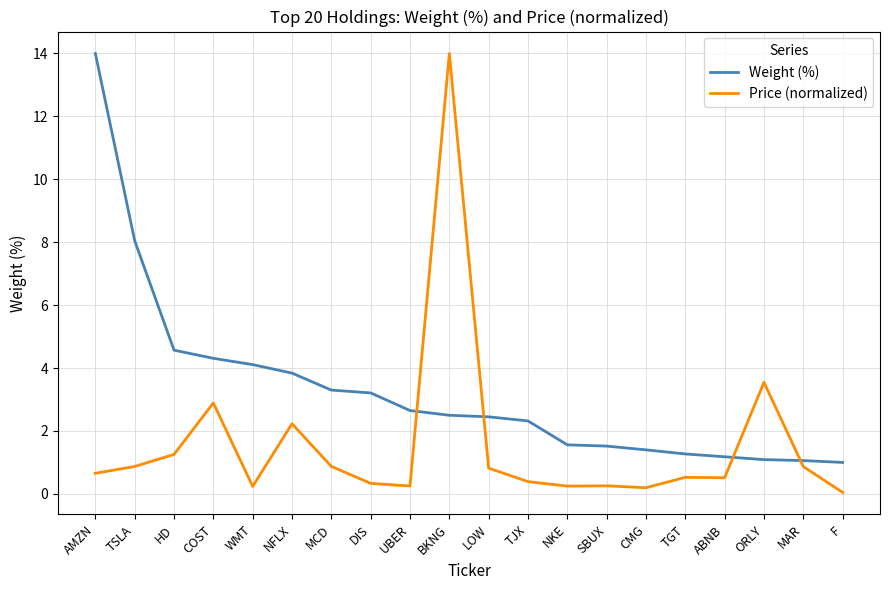

How many series are shown in this chart?

2